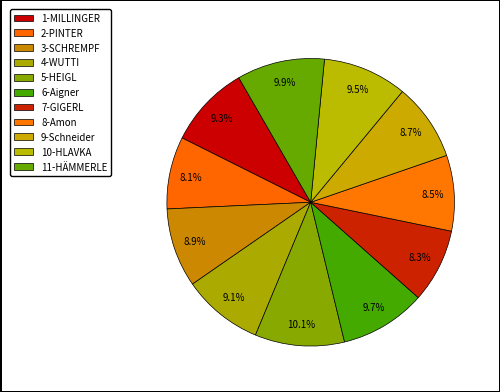

Count the number of slices in the pie.

11